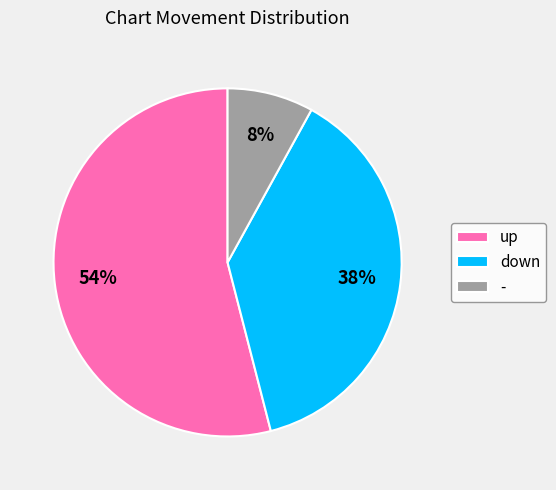

True or false: up accounts for 54% of the total.

True